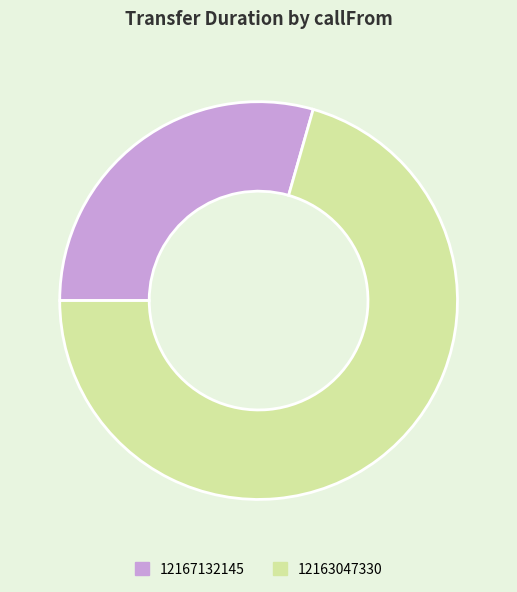

What is the largest slice in the pie chart?

12163047330